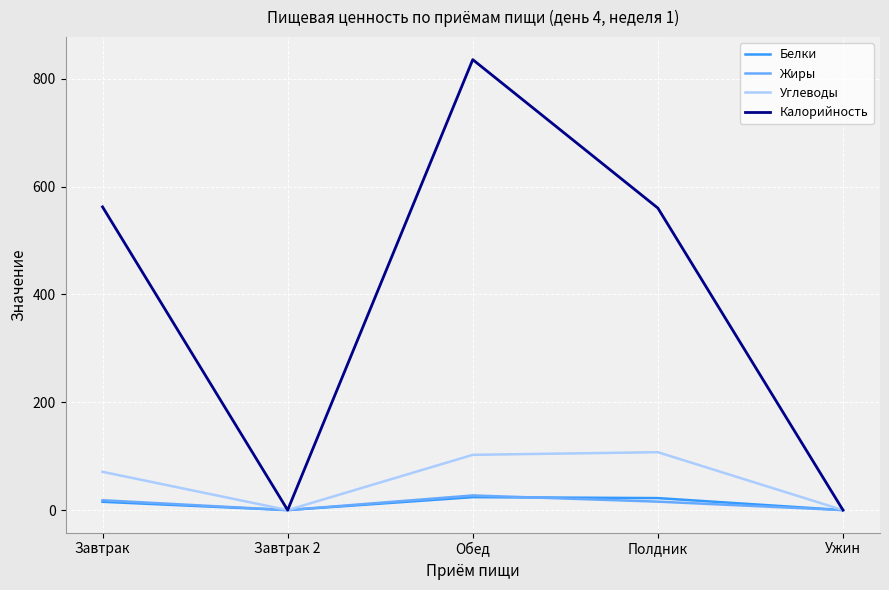

Read the Калорийность value at Обед.

835.4